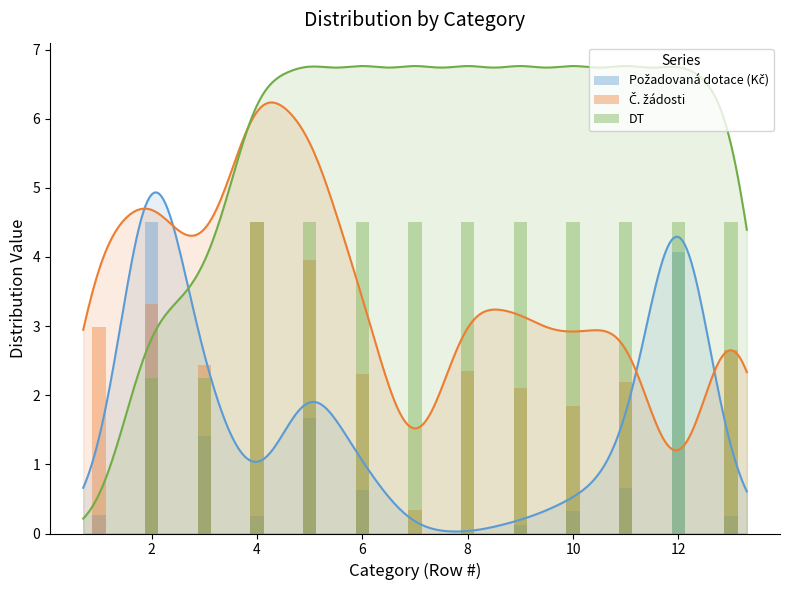

What is the total value across all series at 6?

7.4